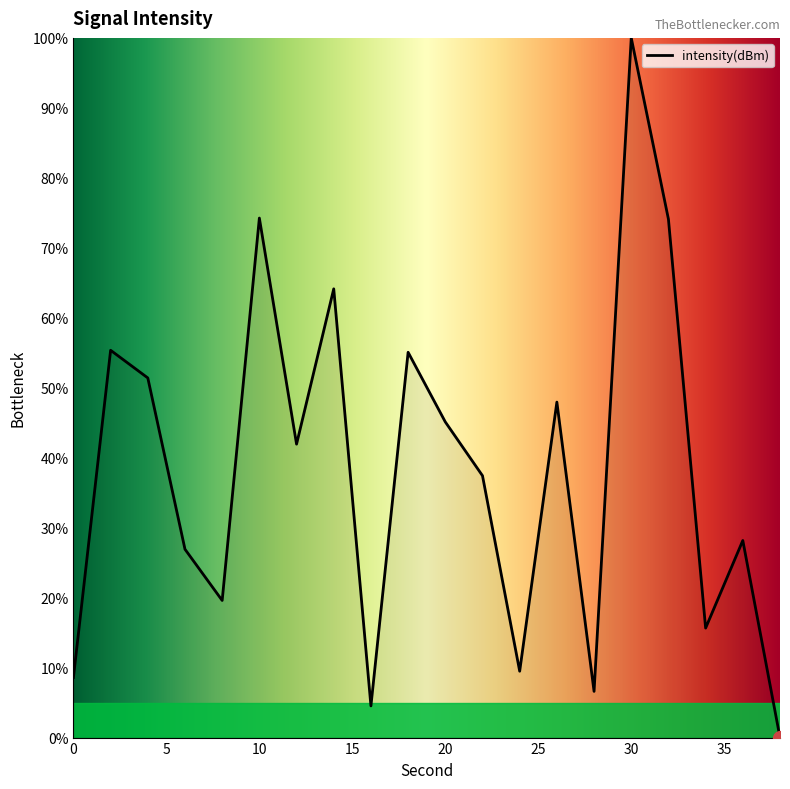

What is the sum of all values?

766.3